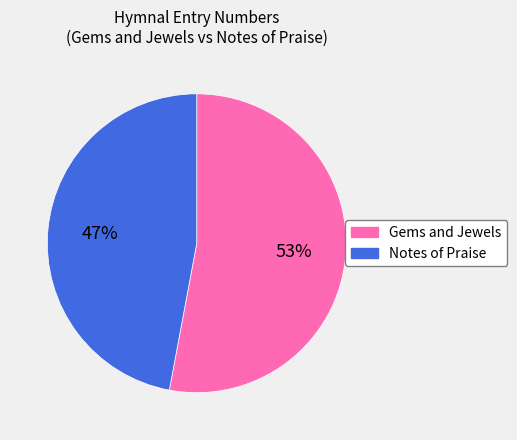

What percentage is the Gems and Jewels slice, to the nearest percent?

53%